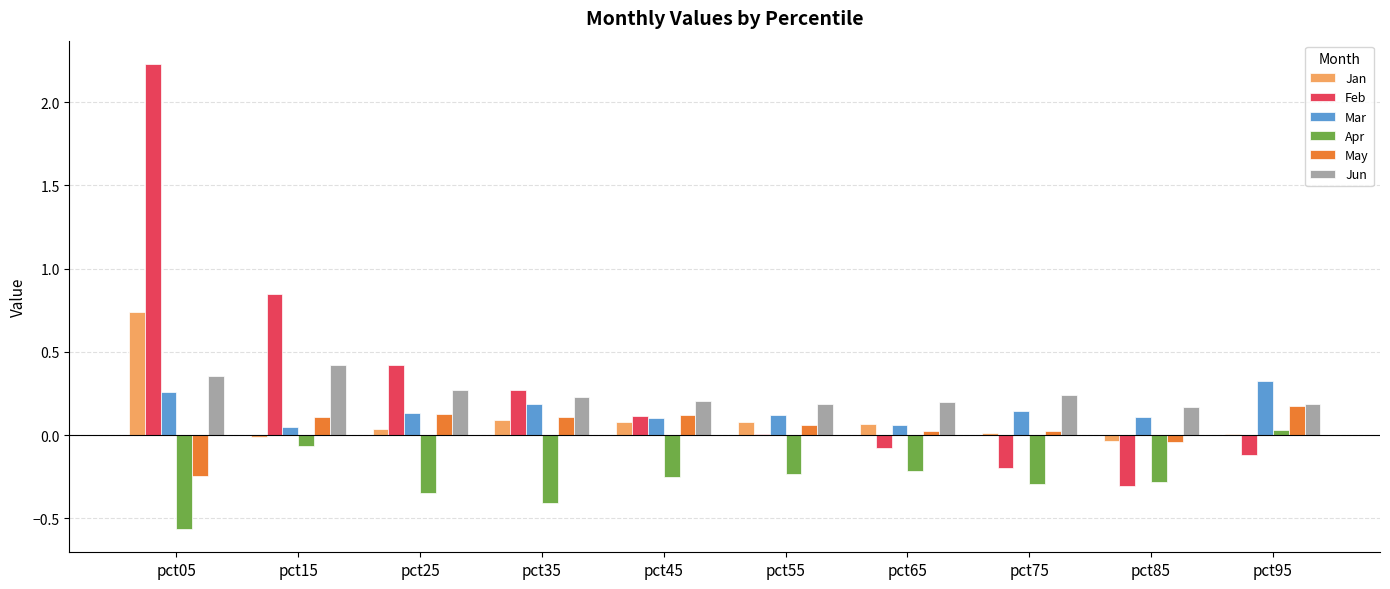

At which label does Apr first exceed 0?

pct95